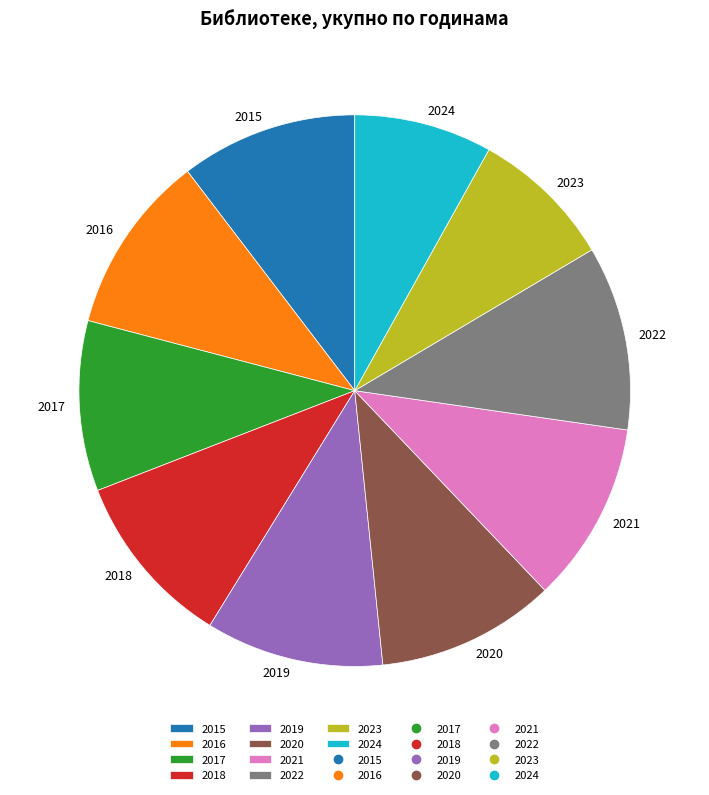

Combined, do 2021 and 2015 account for over 50%?

No